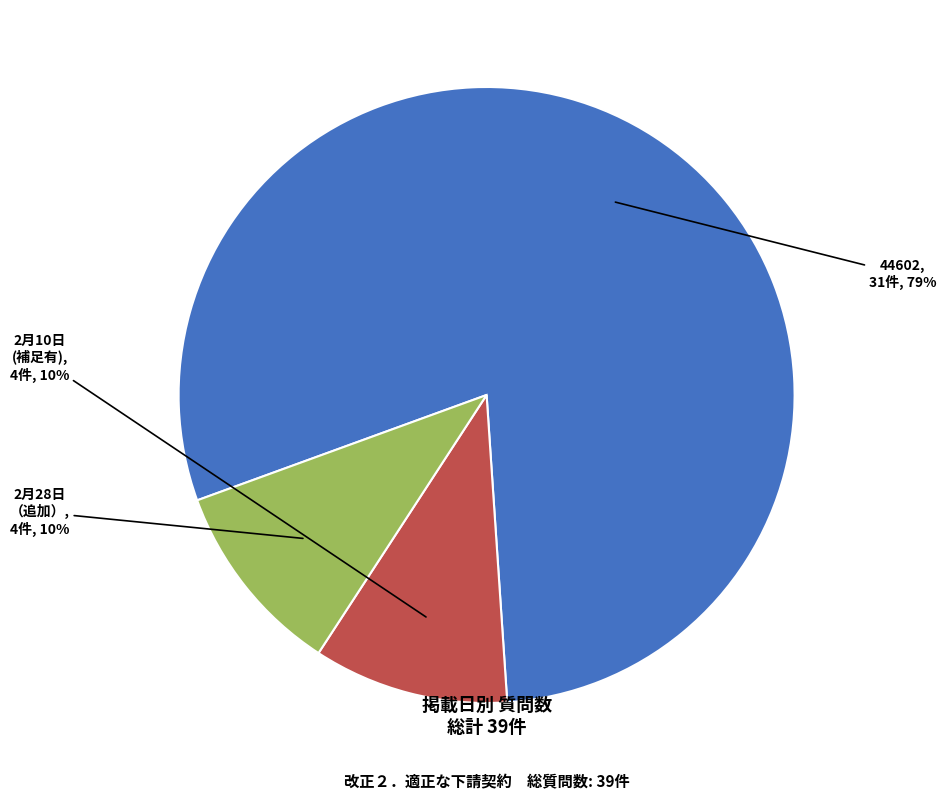

Is the sum of 44602 and 2月28日 （追加） greater than half?

Yes